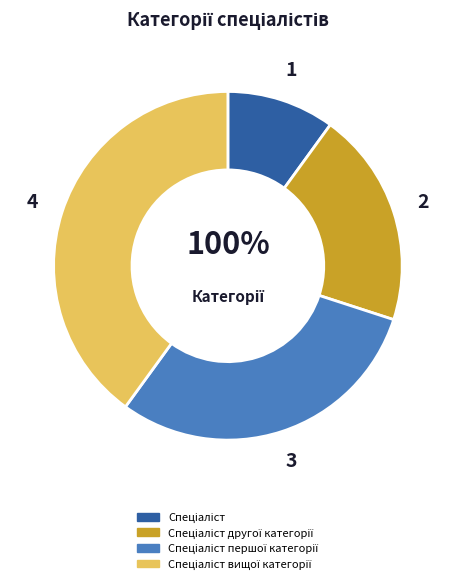

What is the total percentage of Спеціаліст and Спеціаліст другої категорії?

30.0%